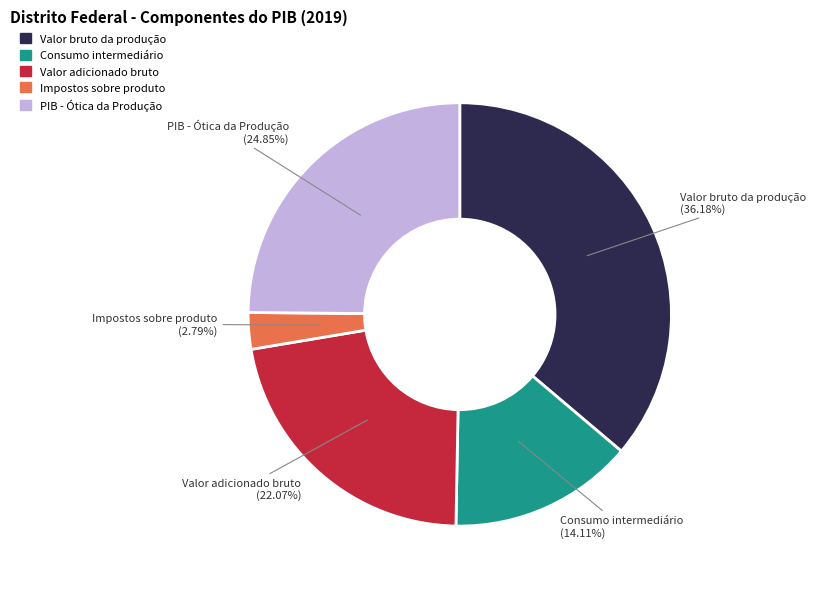

Approximately how many times larger is the value at PIB - Ótica da Produção compared to Impostos sobre produto?

8.9